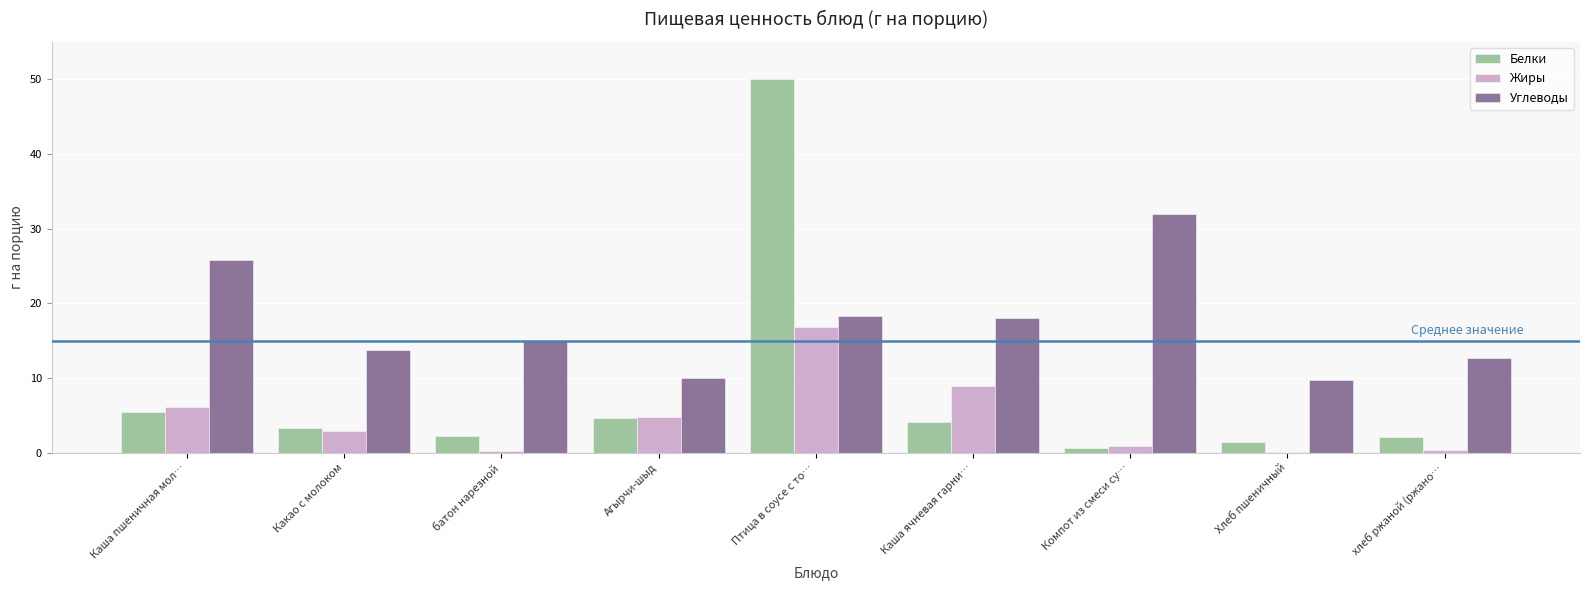

What is the greatest value displayed?

50.0